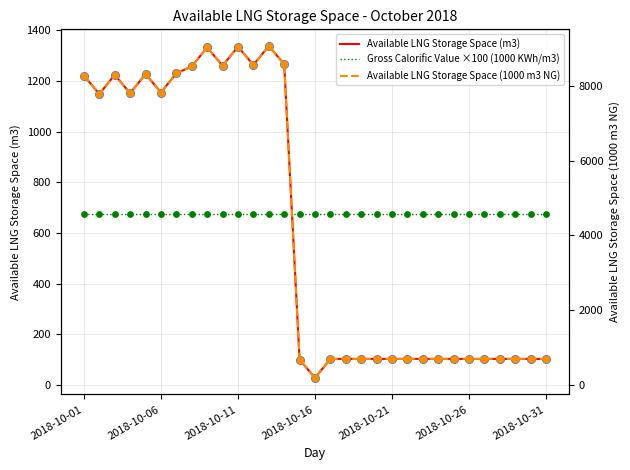

At how many categories does at least one series exceed 2365?

14